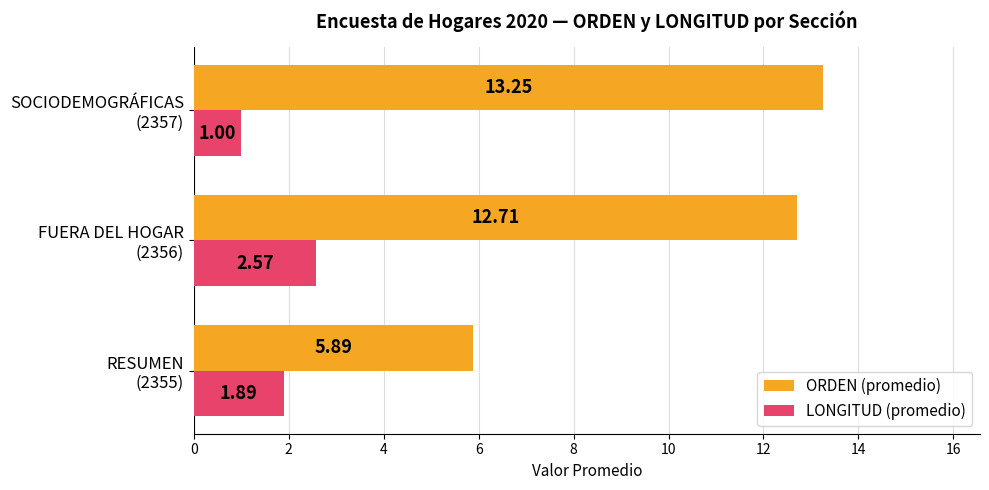

At how many categories does at least one series exceed 2?

3